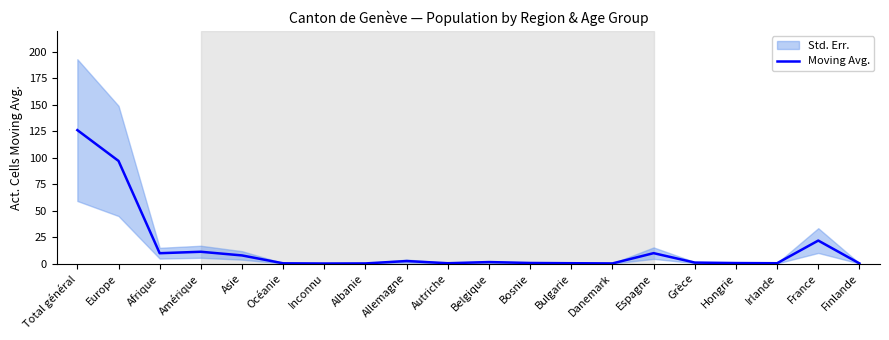

True or false: the data has more than 1 interior local peaks.

True